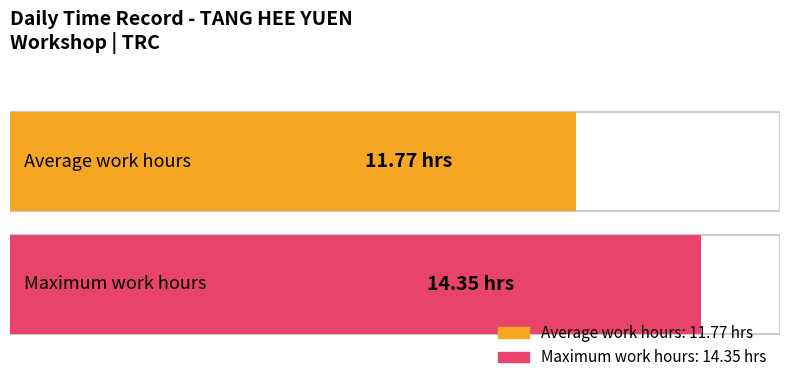

The chart shows a value of 17.3 at 3. True or false?

False